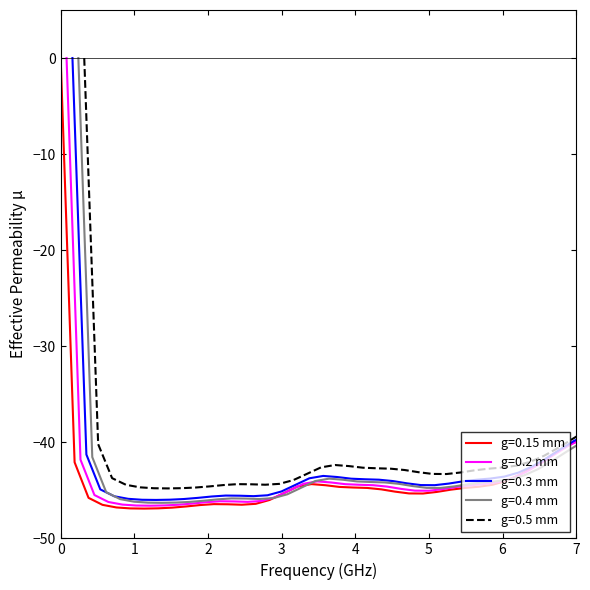

What is the difference between the highest and lowest values at 13?

2.1